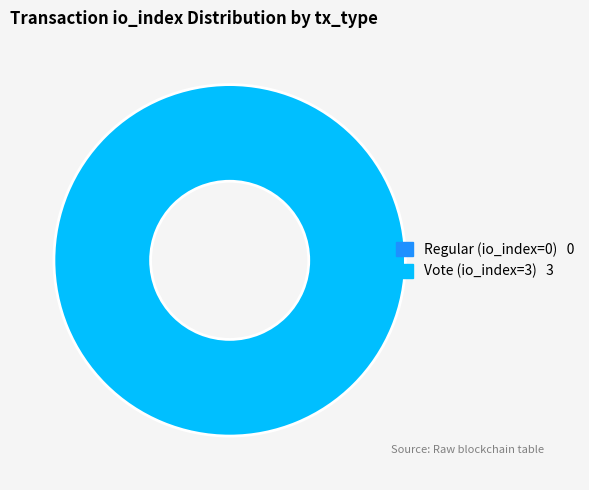

Does any single category account for the majority?

Yes